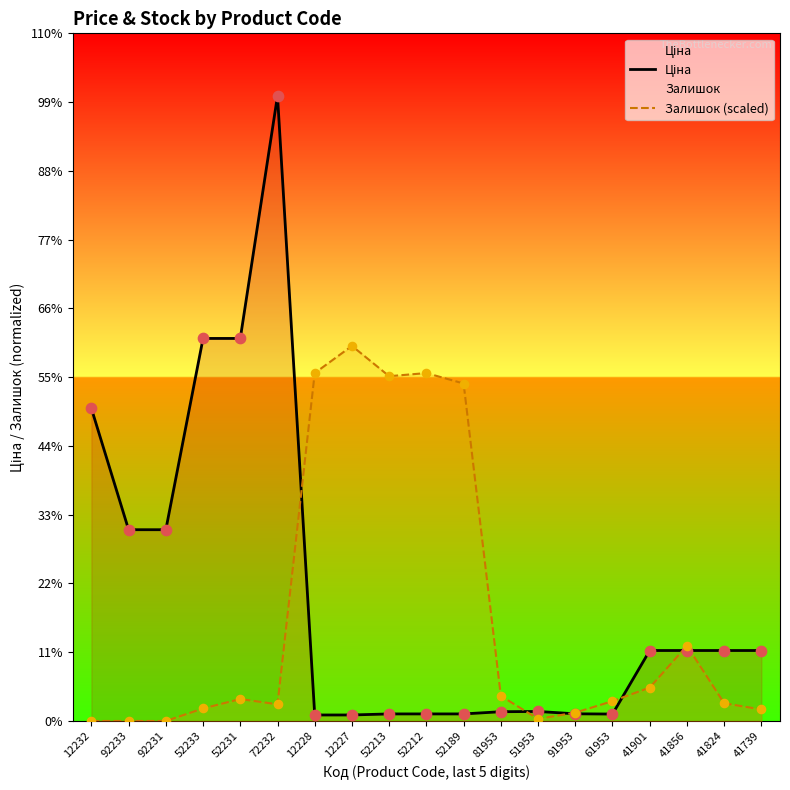

What are all the series names shown in the legend?

Ціна, Залишок (scaled)